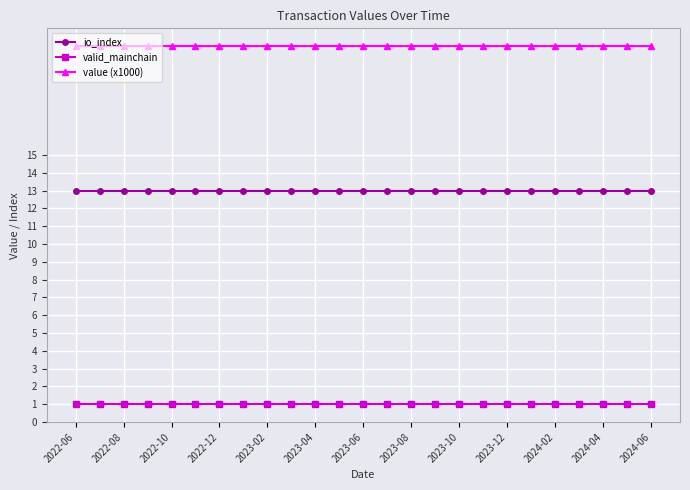

How many data points does each series have?

25